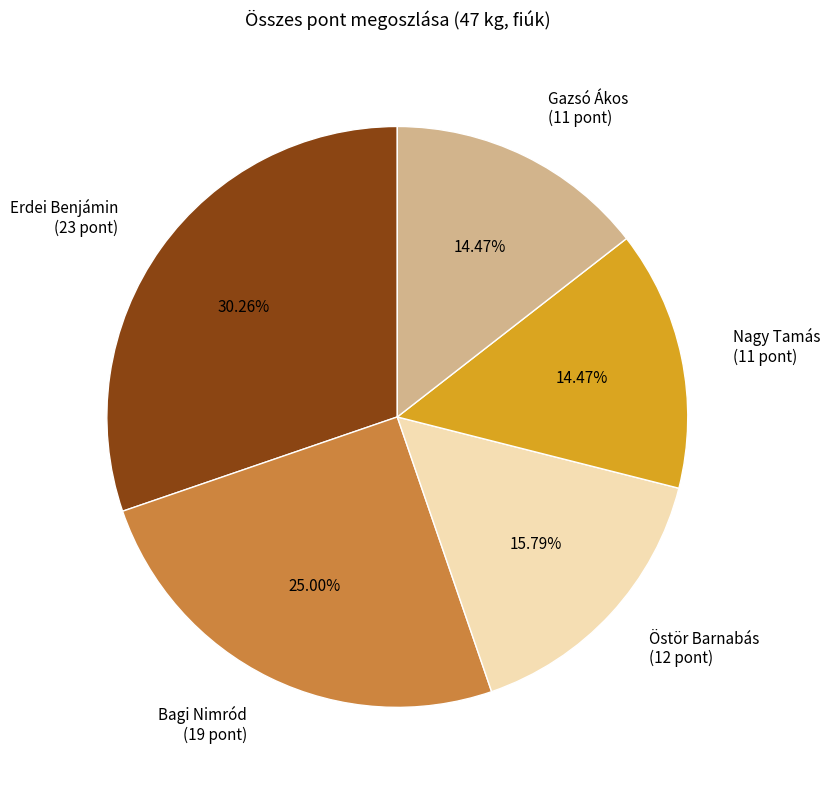

Does any single category account for the majority?

No